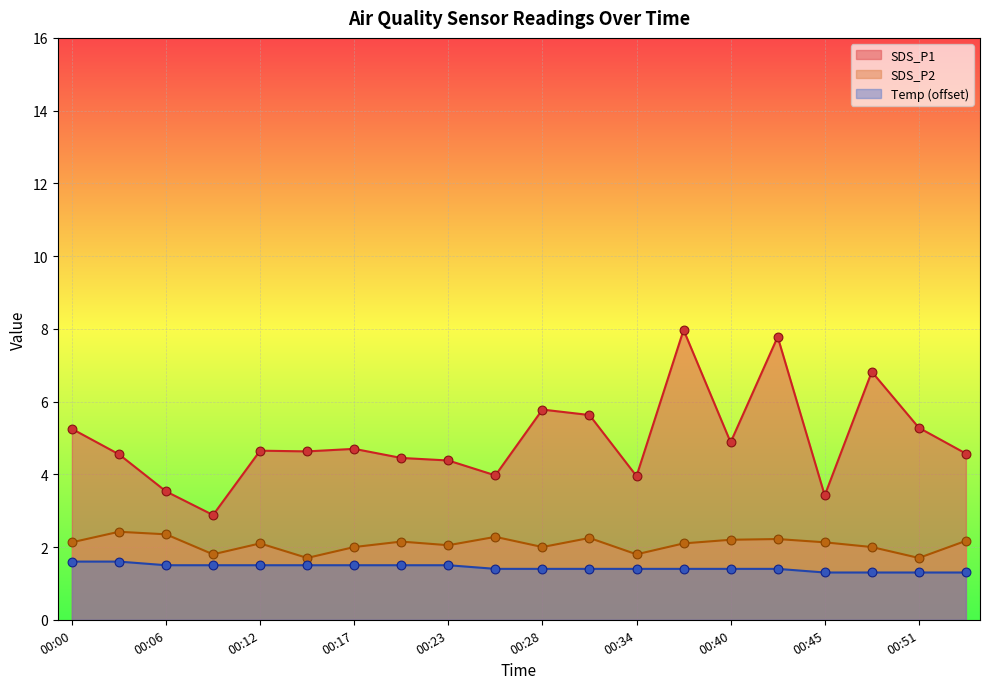

At how many categories does at least one series exceed 4?

15